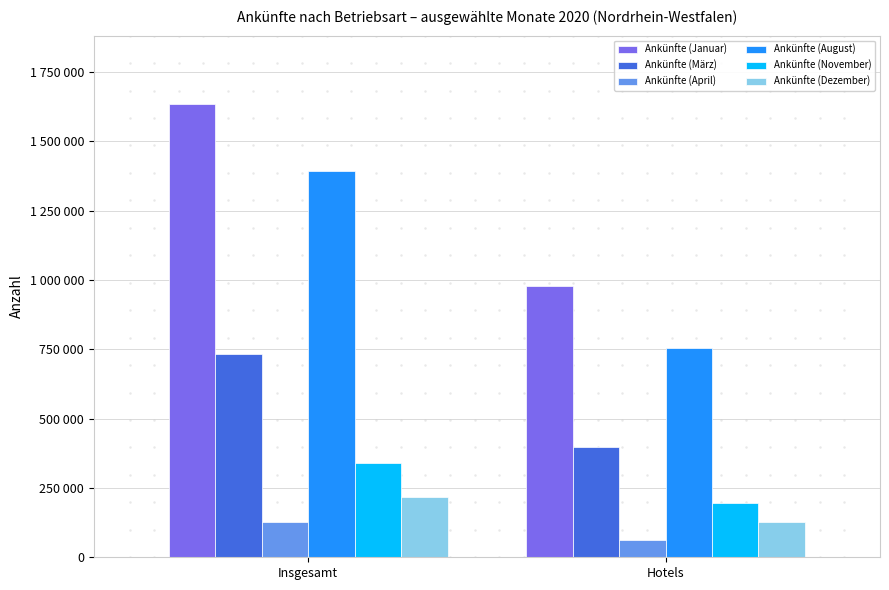

Does the chart contain stacked bars?

No